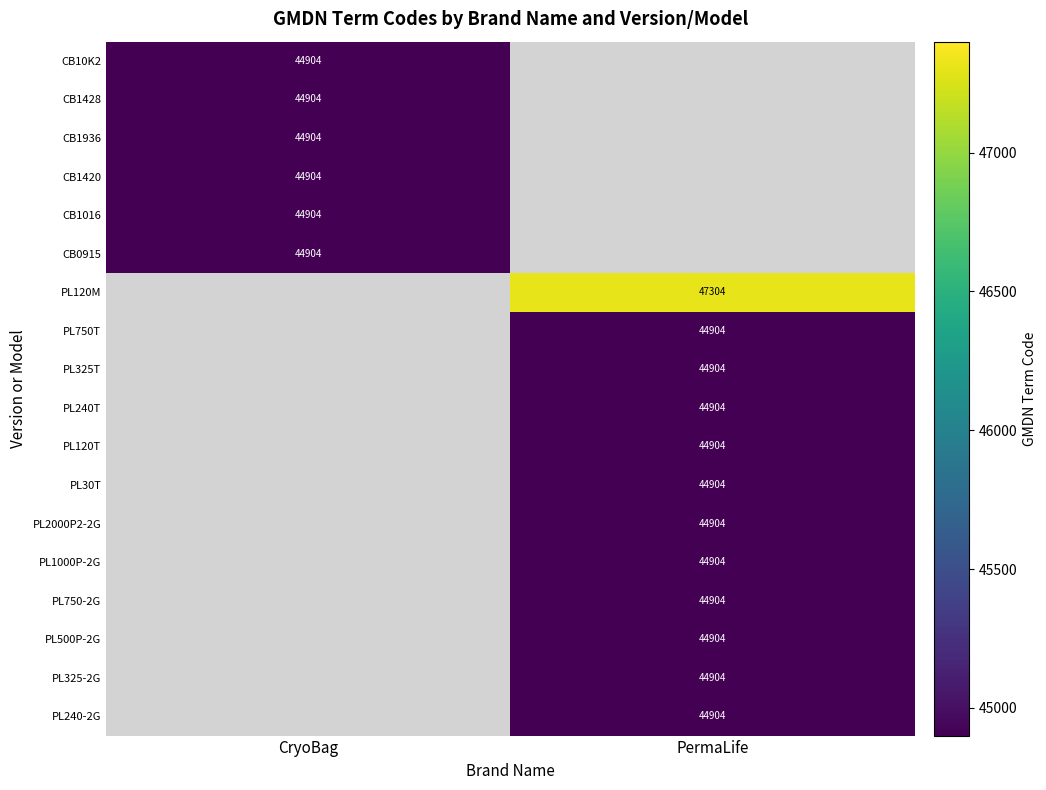

The PL325-2G series shows 21153 at PermaLife. True or false?

False